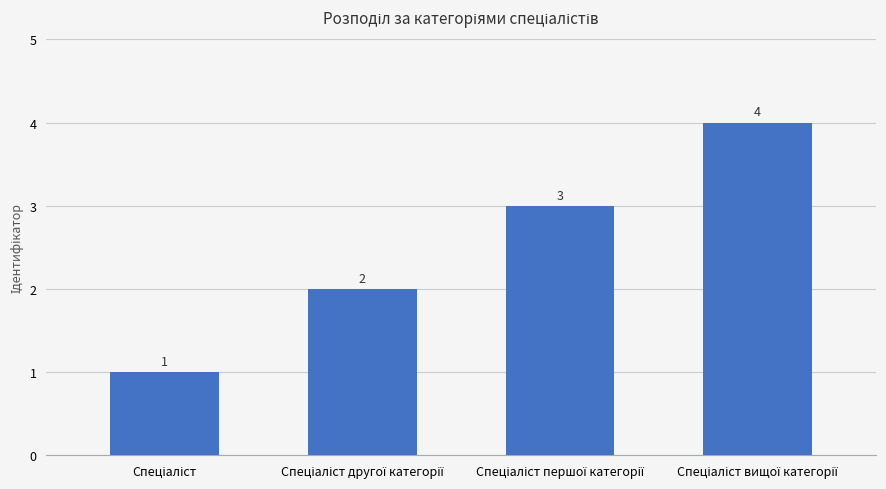

What is the maximum value shown in the chart?

4